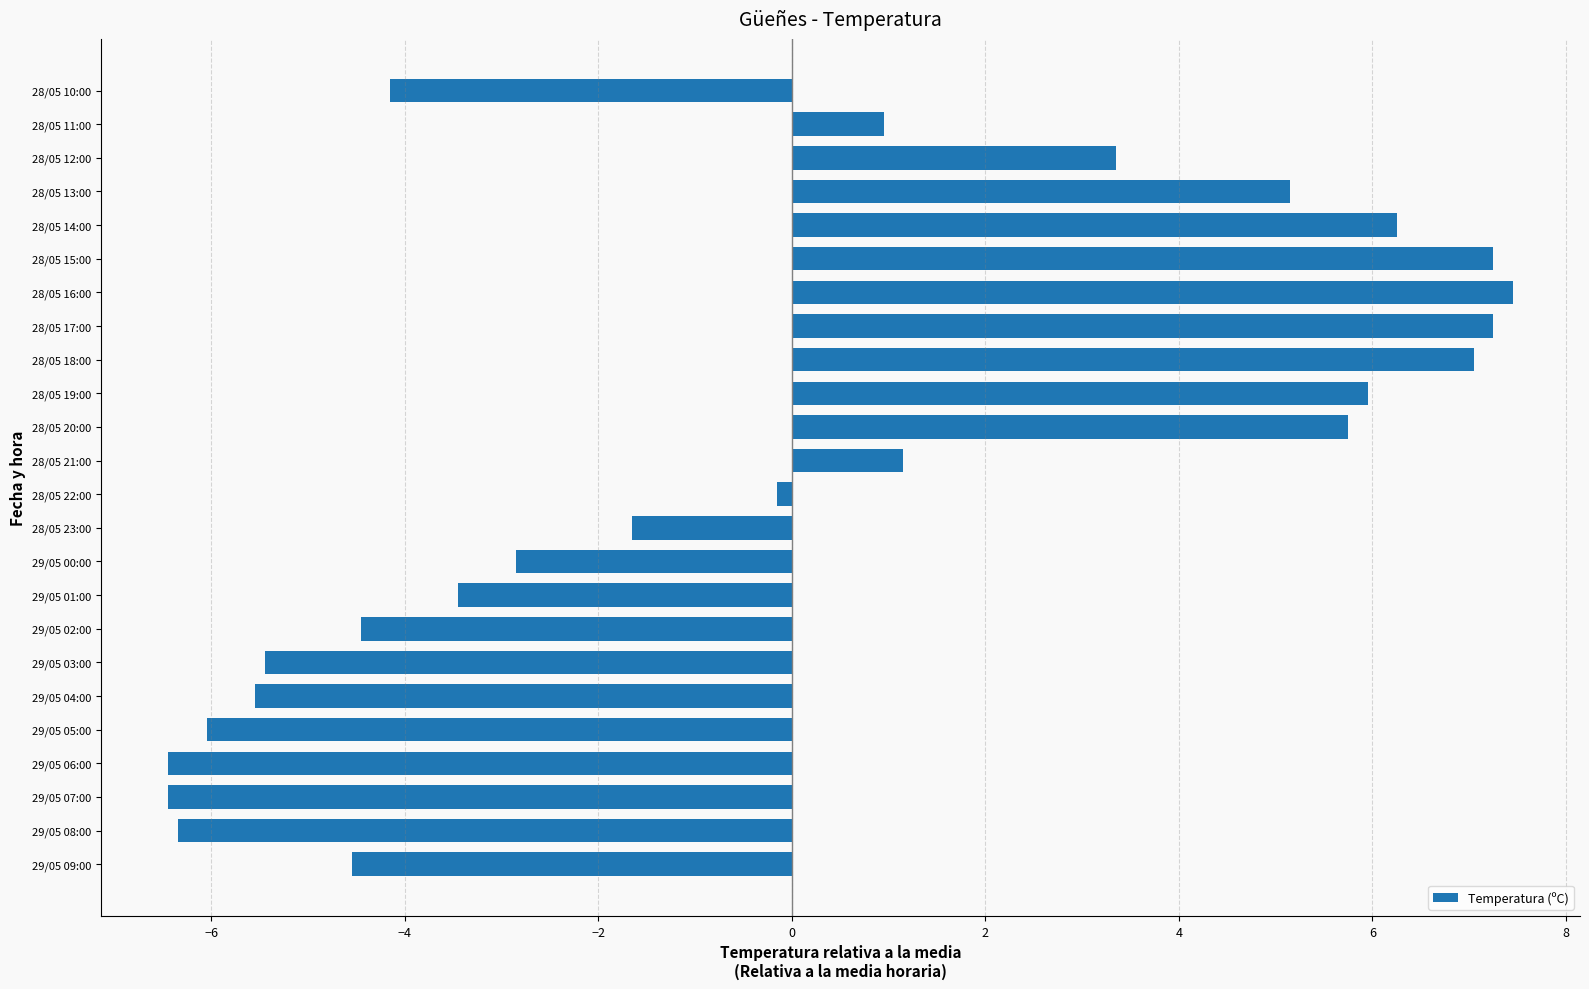

What is the ratio of the value at 28/05 16:00 to the value at 28/05 19:00?

1.3